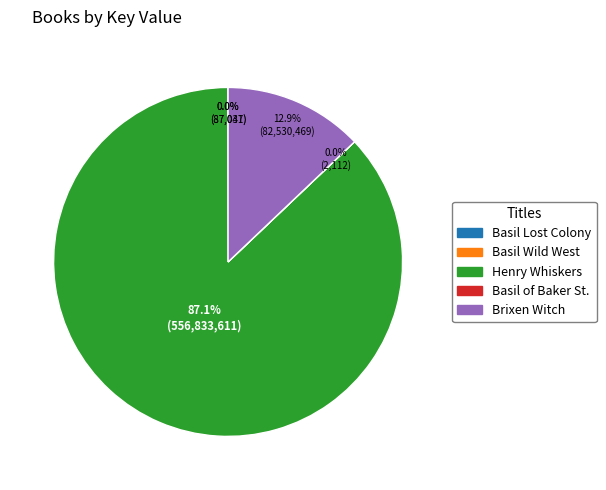

Which category has the biggest portion of the pie?

Henry Whiskers